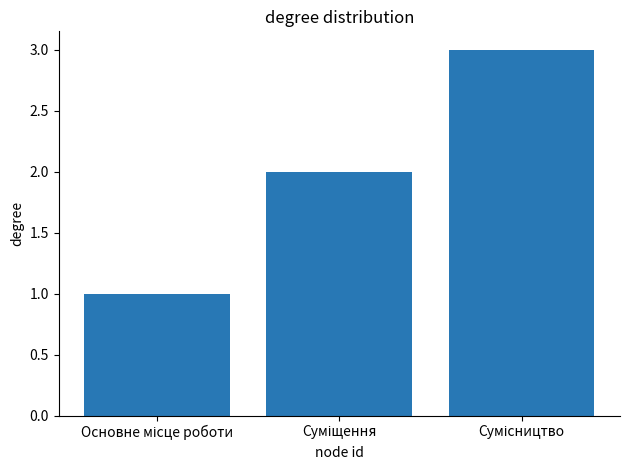

What is the value of the 2nd bar from the left?

2